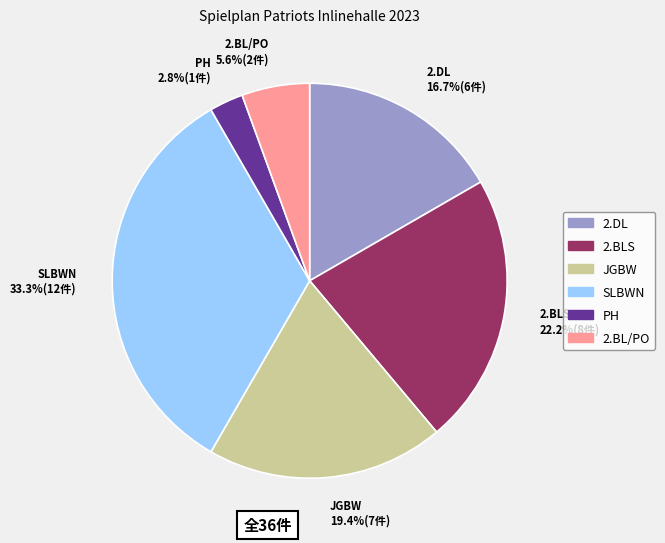

Is PH 2.8%(1件) the majority of the pie?

No